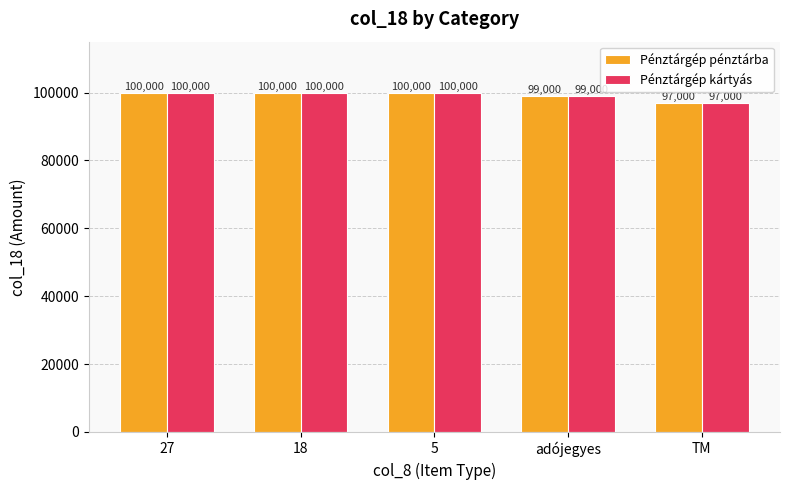

What is the difference between the Pénztárgép pénztárba values at 27 and adójegyes?

1000